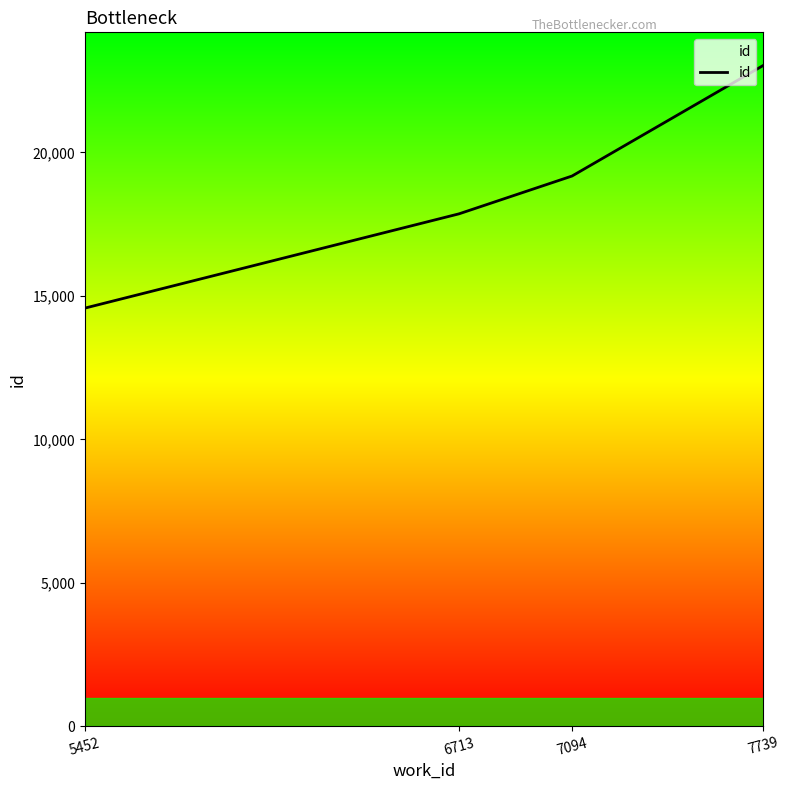

List the labels in order of value, largest first.

7739, 7094, 6713, 5452